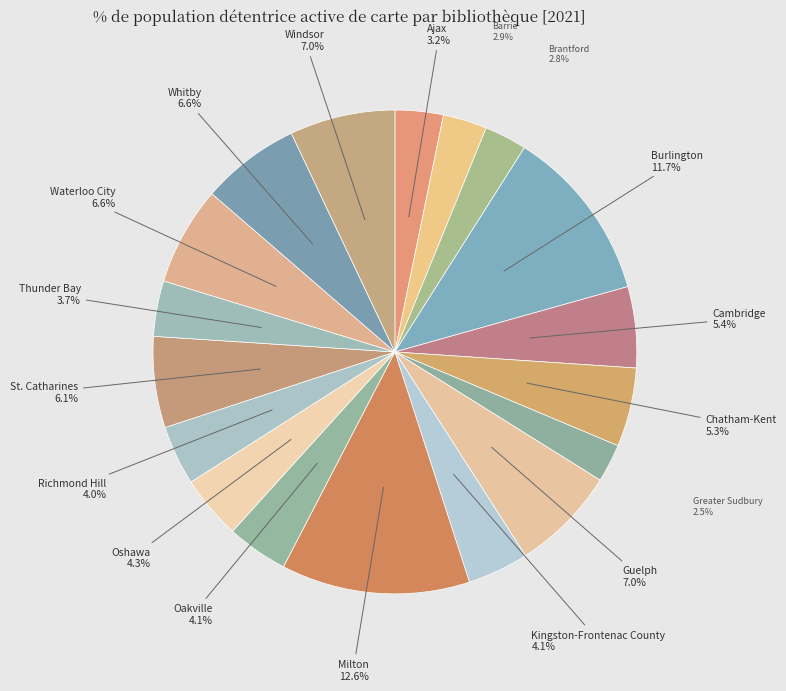

What percentage is the Ajax slice, to the nearest percent?

3%